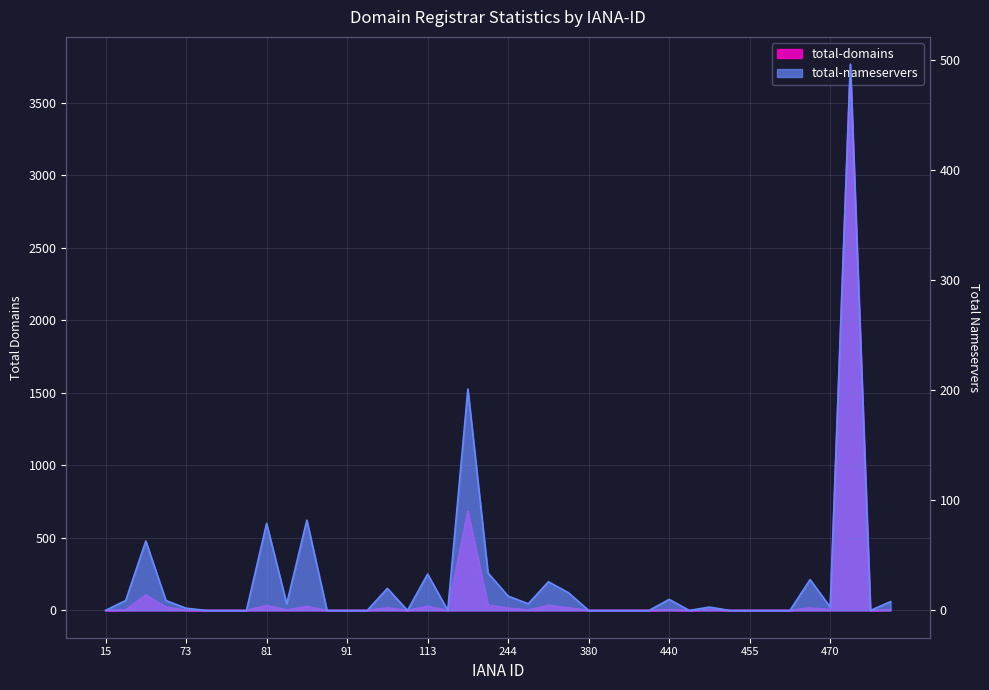

Is it true that total-nameservers equals 0 at 134?

True